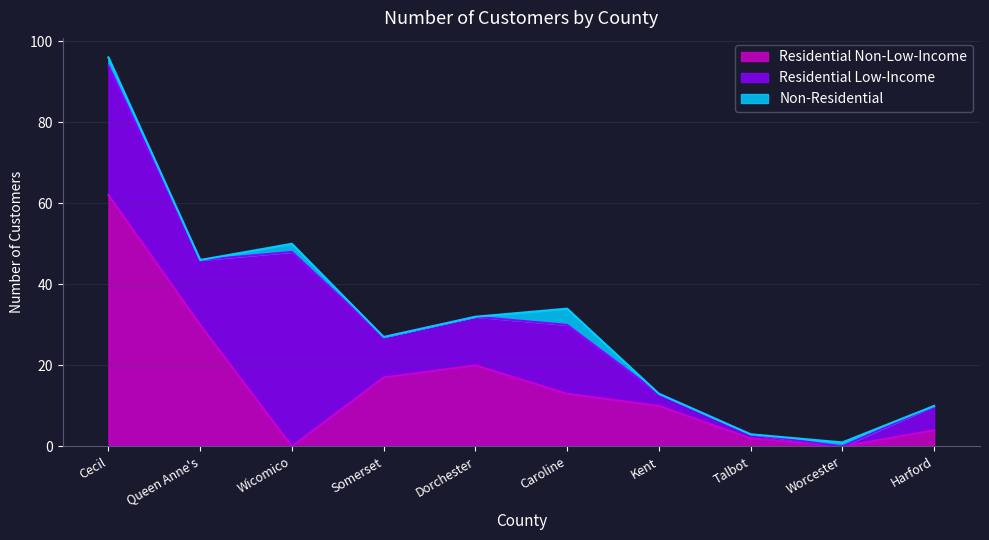

The value of Residential Low-Income at Harford is 6. True or false?

True